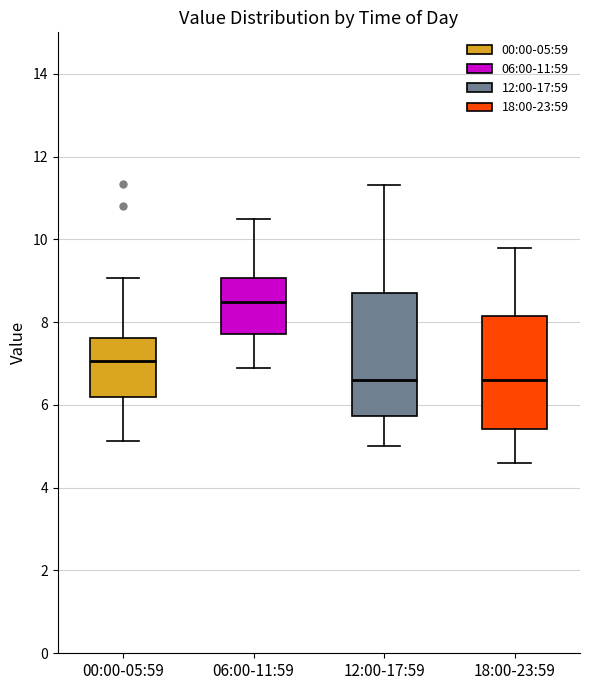

Where is the upper edge of the box for 06:00-11:59 on the y-axis? The values are not printed on the chart, so give them approximately, as read against the axis.

9.0